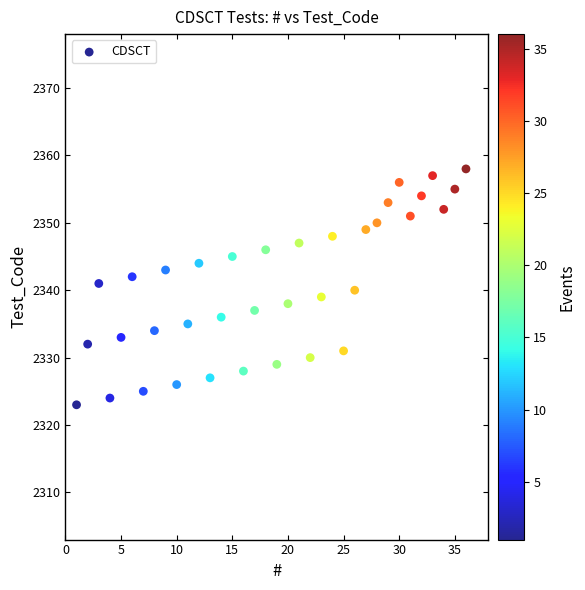

What is the range of Y values (max minus min)?

35